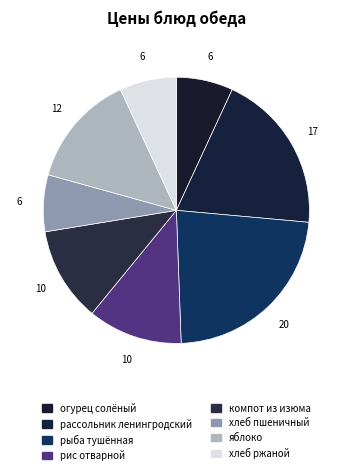

What is the smallest slice in the pie chart?

огурец солёный